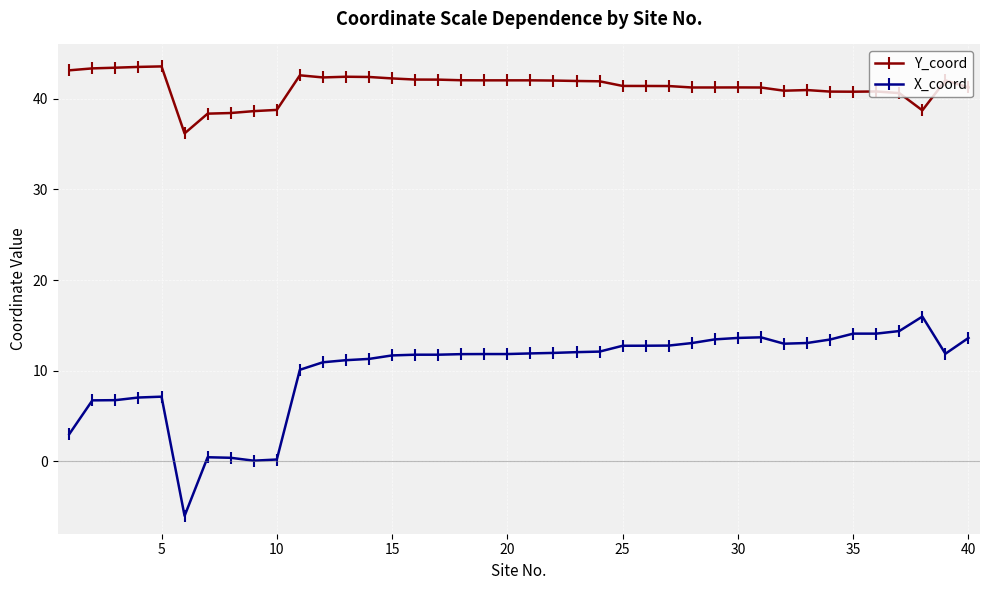

True or false: Y_coord and X_coord cross at least once.

False